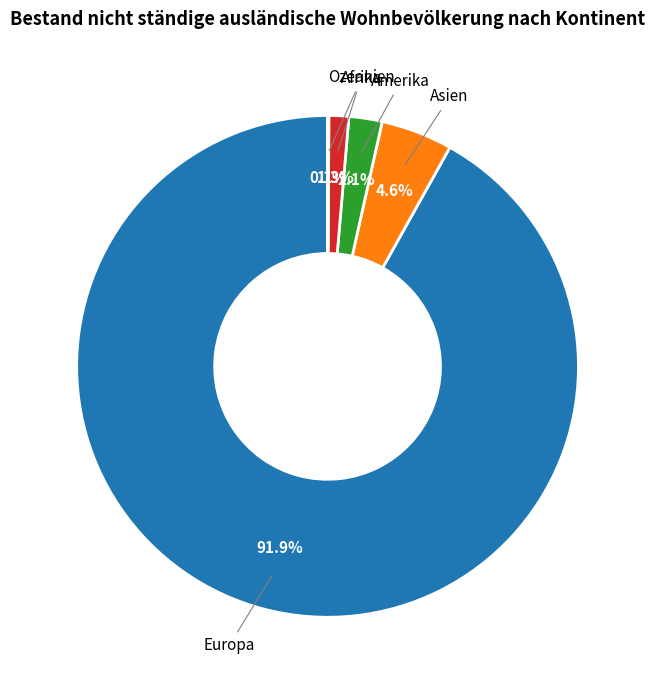

Which slice is the largest?

Europa